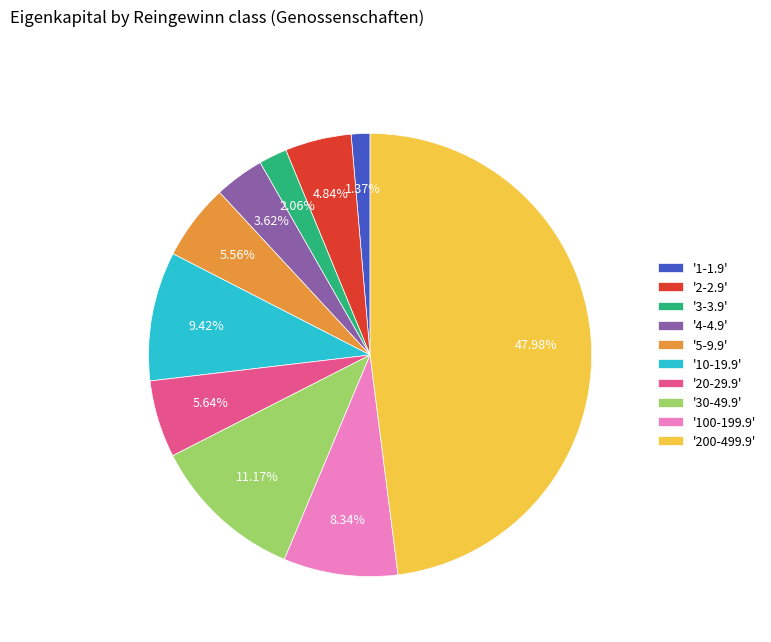

Count the number of slices in the pie.

10